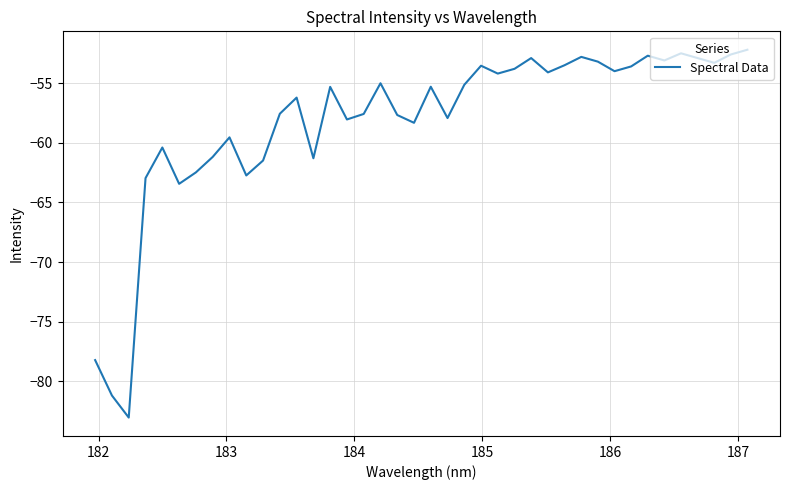

What is the maximum value shown in the chart?

-52.2